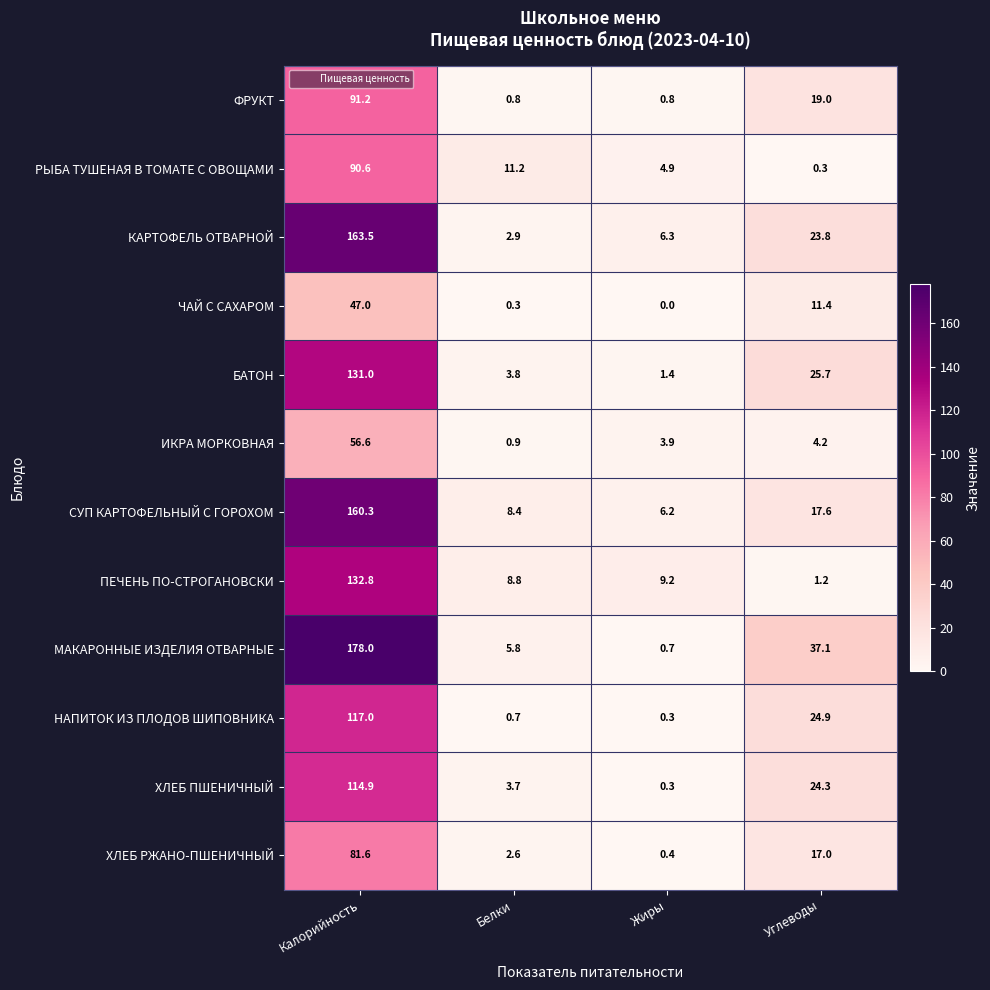

Read the ХЛЕБ ПШЕНИЧНЫЙ value at Калорийность.

114.9